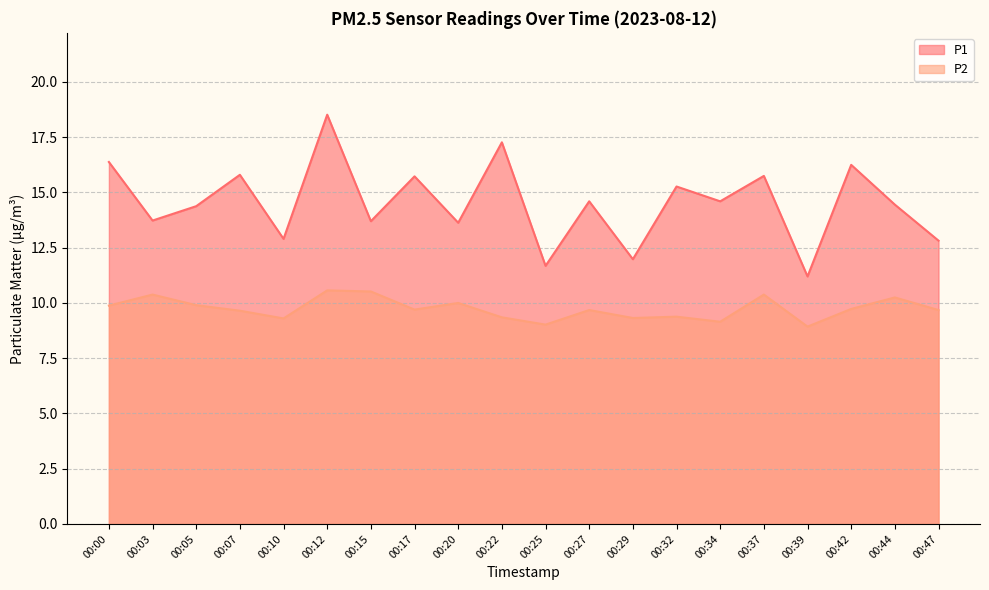

What value does the P2 series have at 00:10?

9.3